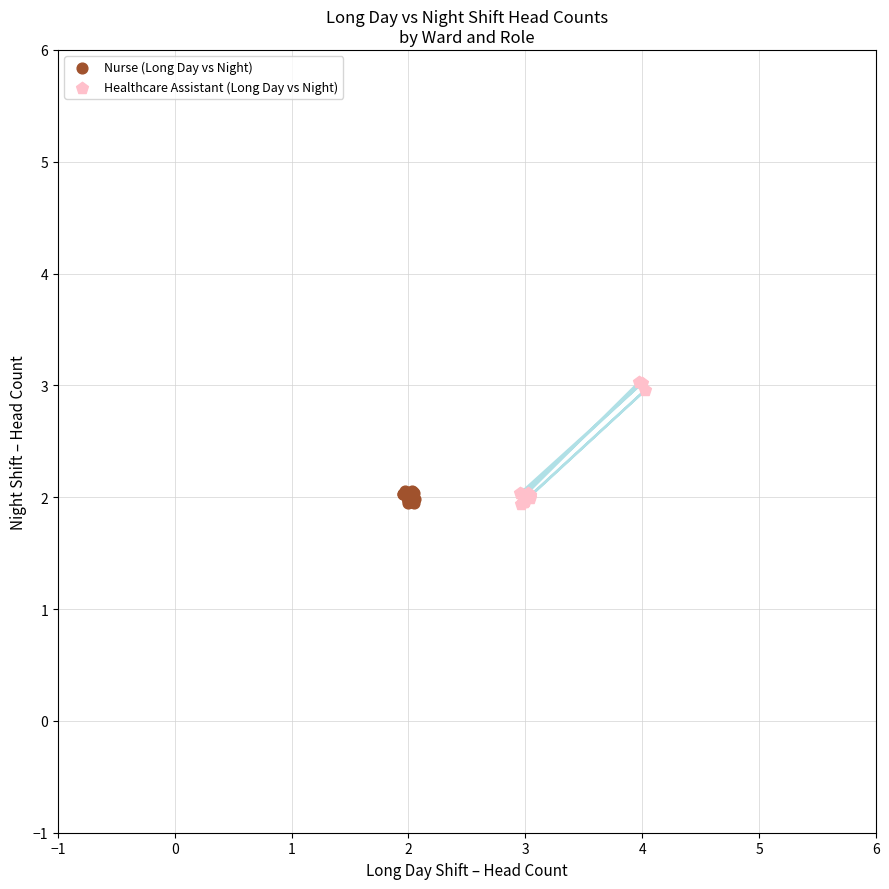

Which series reaches the maximum Y coordinate?

Healthcare Assistant (Long Day vs Night)